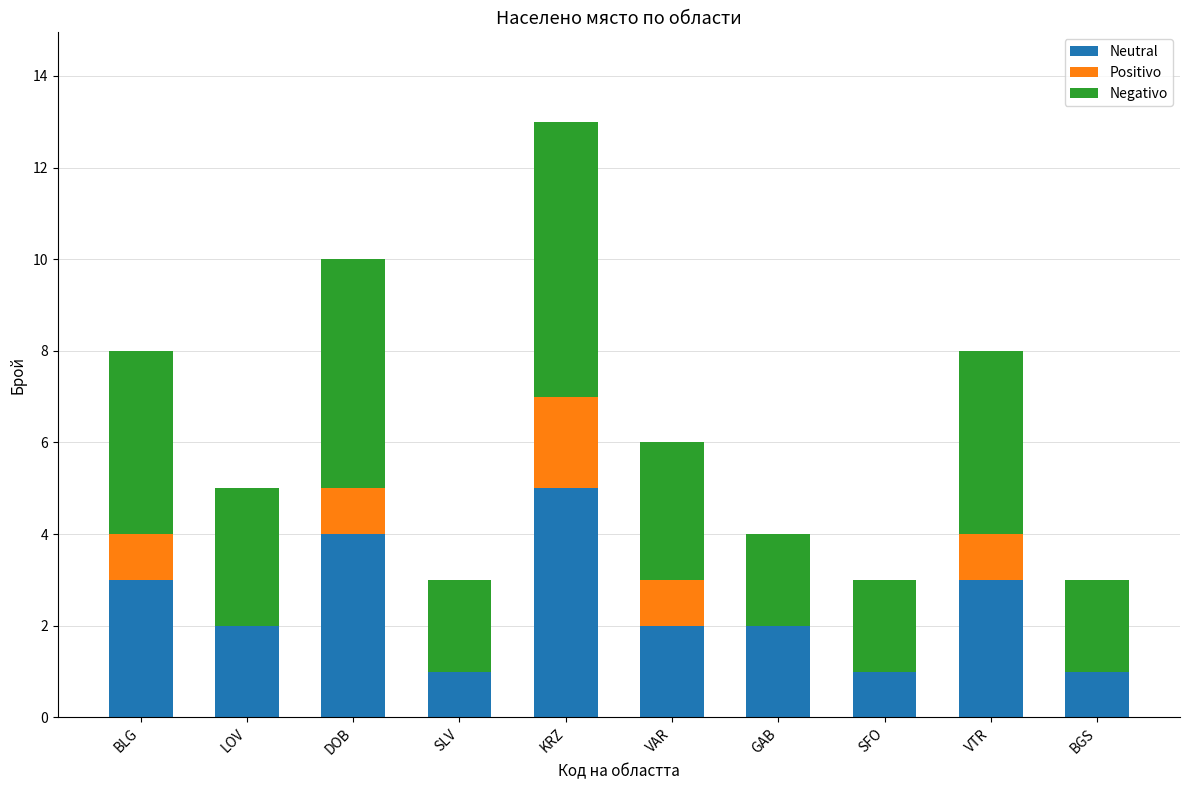

Reading right to left, transcribe the values for Neutral.

BGS=1	VTR=3	SFO=1	GAB=2	VAR=2	KRZ=5	SLV=1	DOB=4	LOV=2	BLG=3